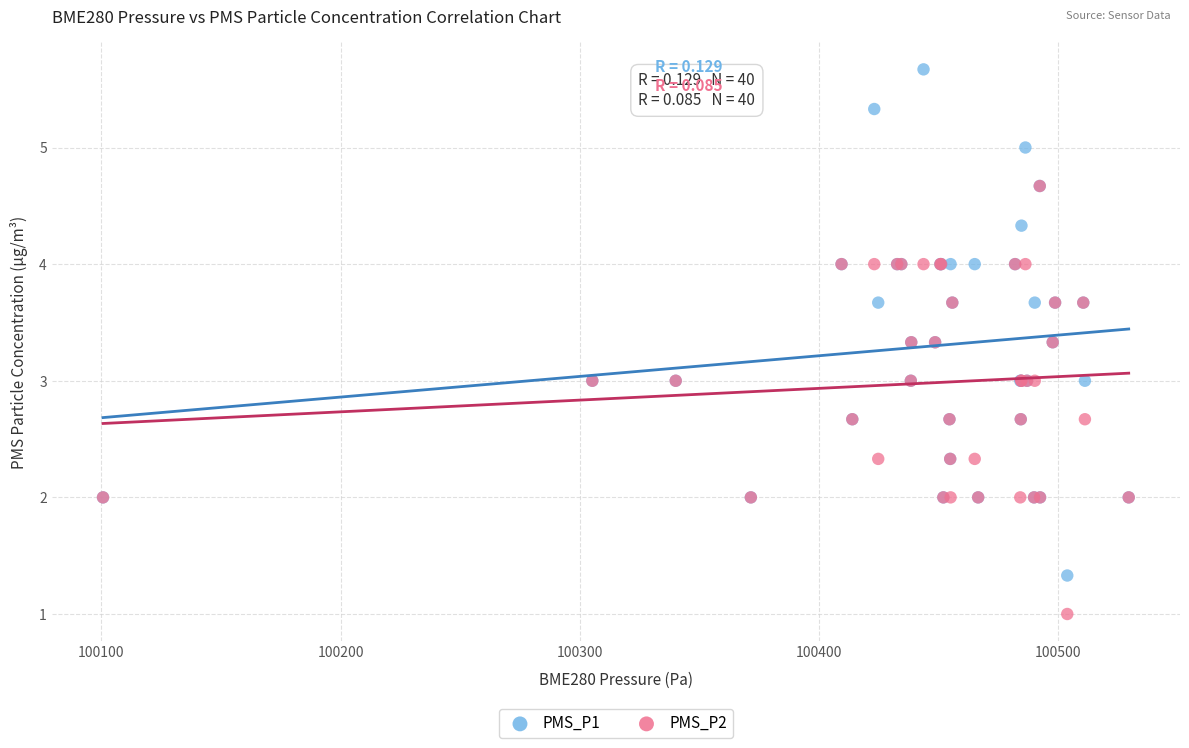

What are all the series names shown in the legend?

PMS_P1, PMS_P2